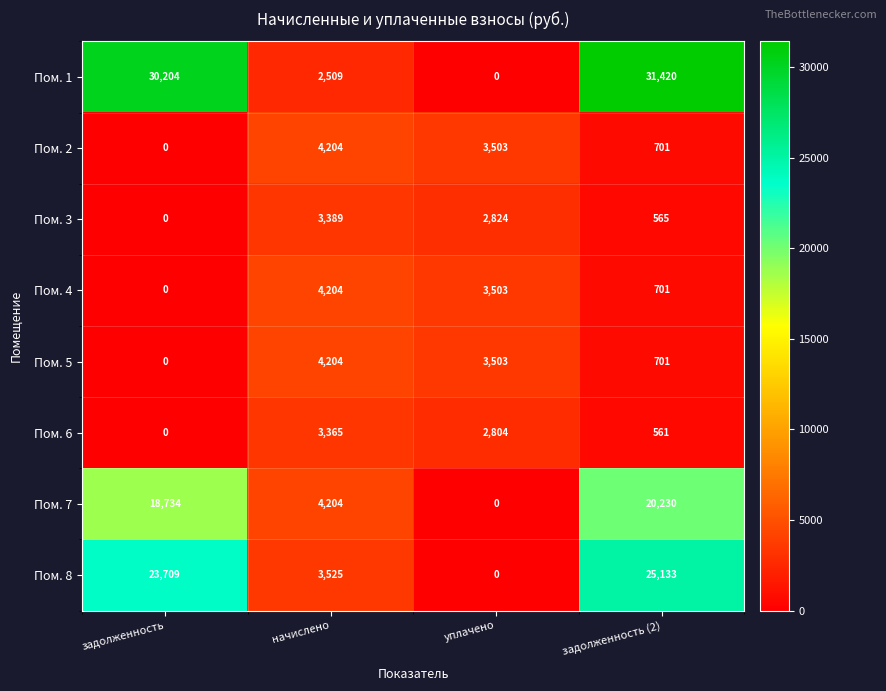

List the labels in order of Пом. 5 value, smallest first.

задолженность, задолженность (2), уплачено, начислено